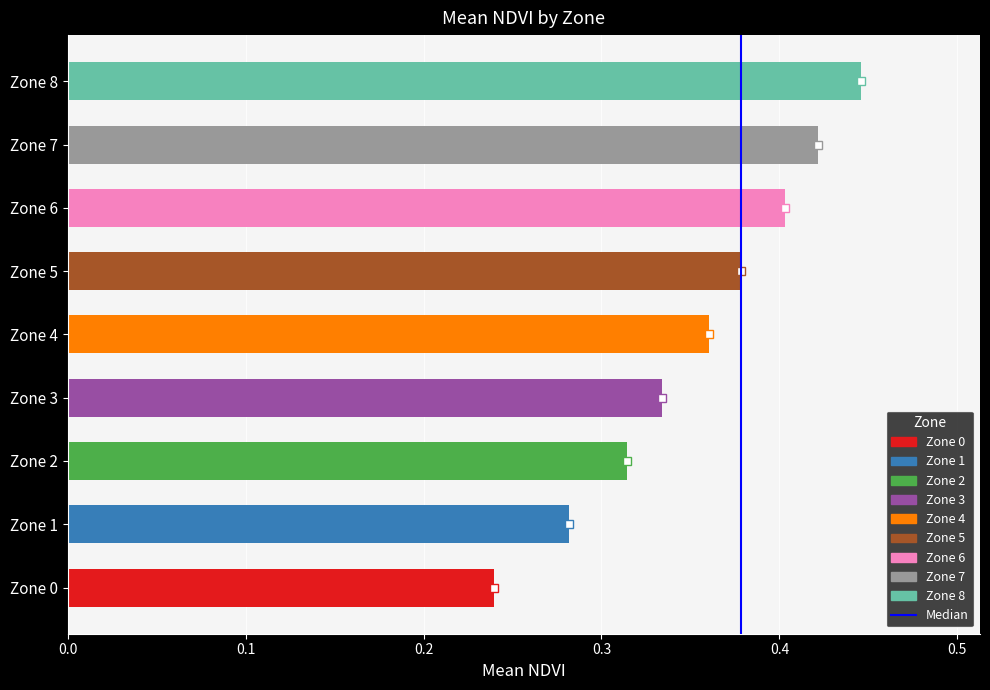

Does the chart contain stacked bars?

No